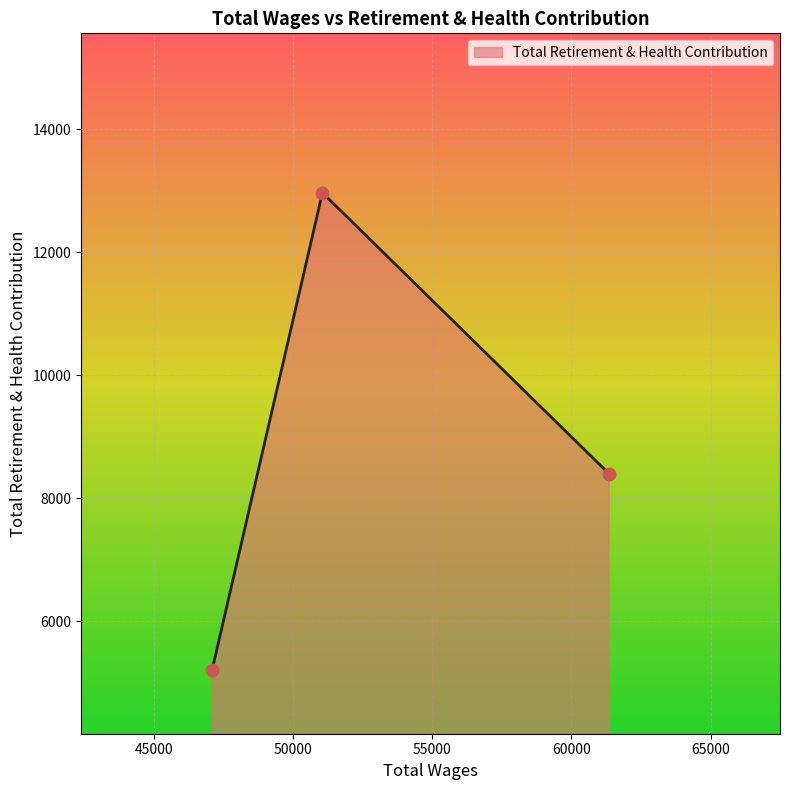

What is the sum of all values?

26573